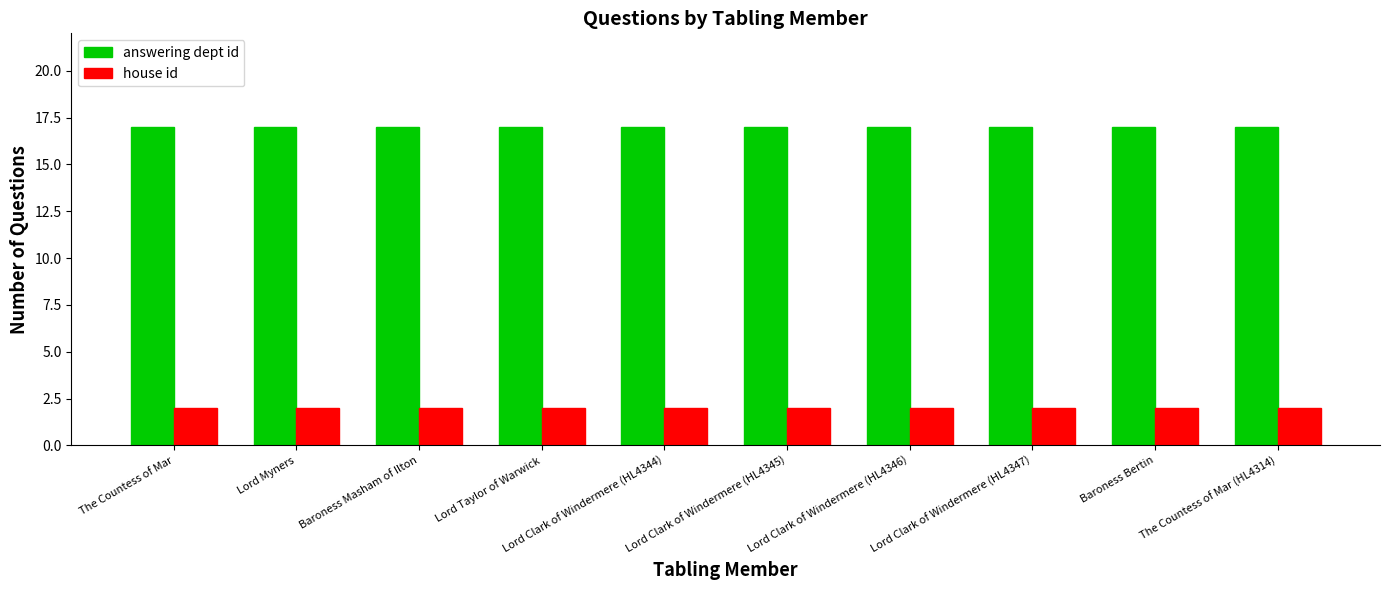

What is the highest value of the answering dept id series?

17